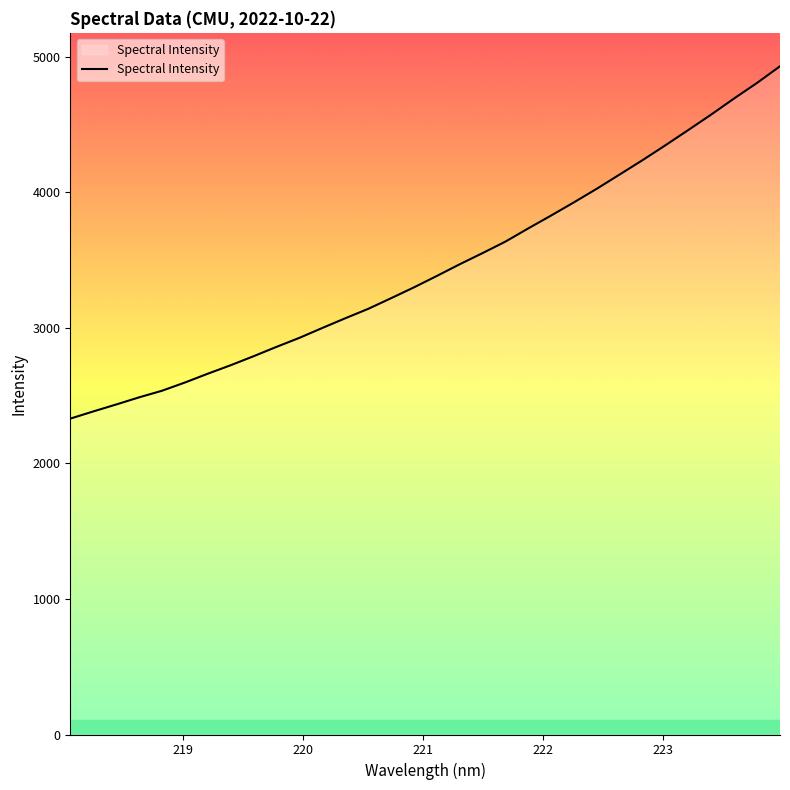

What is the maximum value shown in the chart?

4928.1